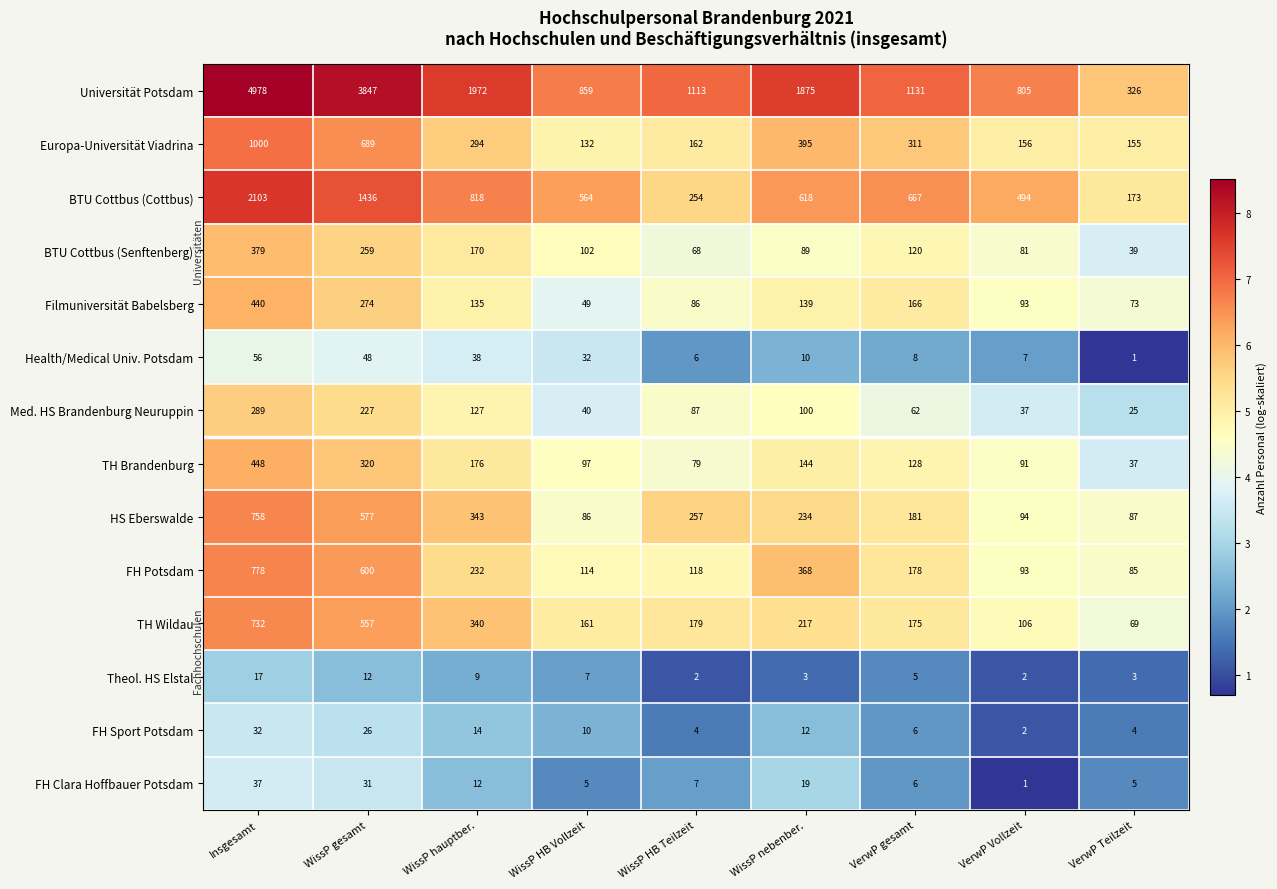

Is it true that Europa-Universität Viadrina equals 689 at WissP gesamt?

True